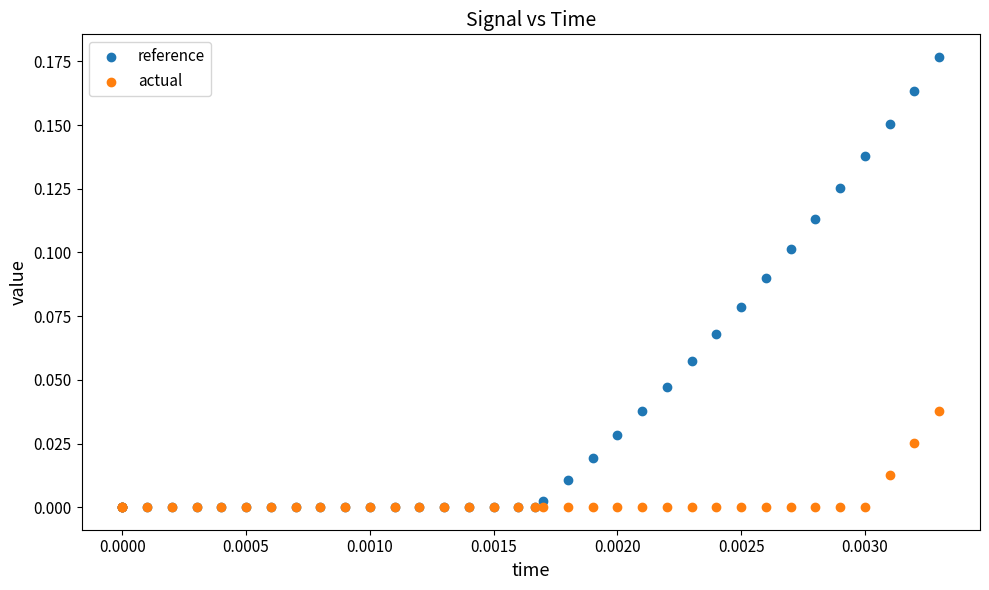

Which series has the largest Y range (max minus min)?

reference